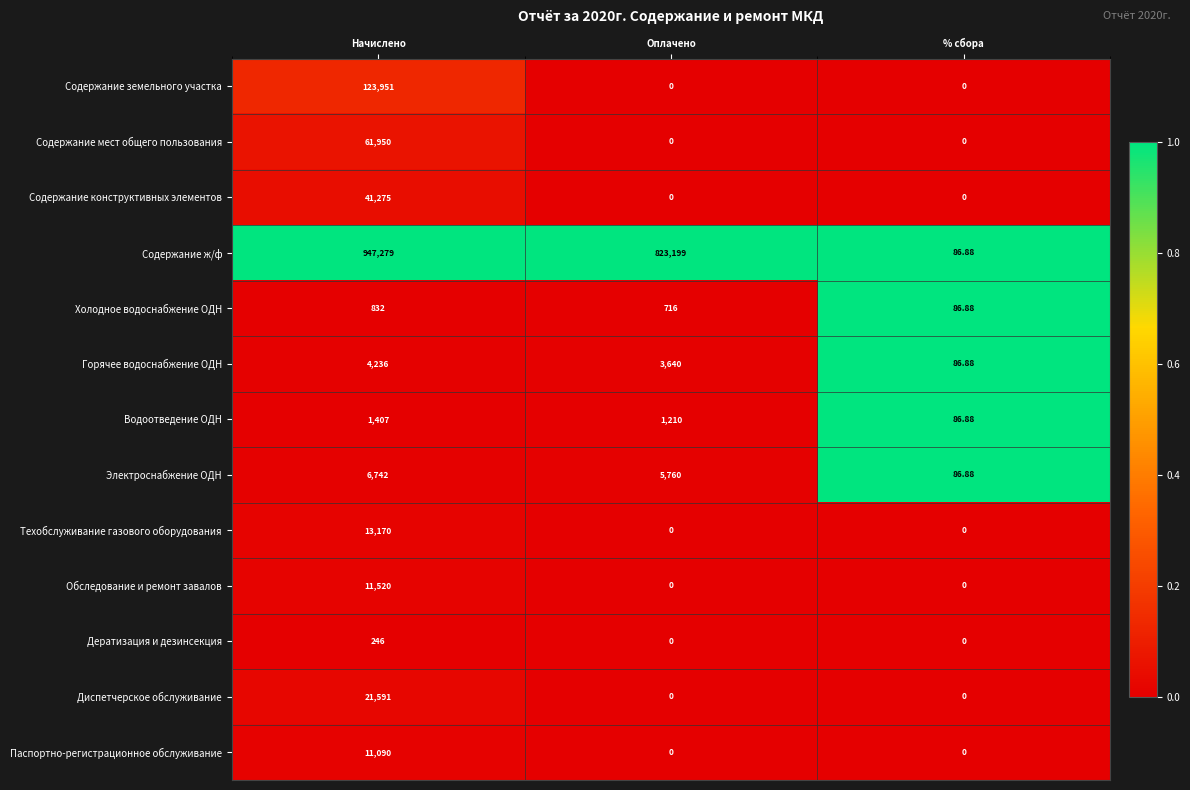

What is the spread (max minus min) of values at Оплачено?

823199.0